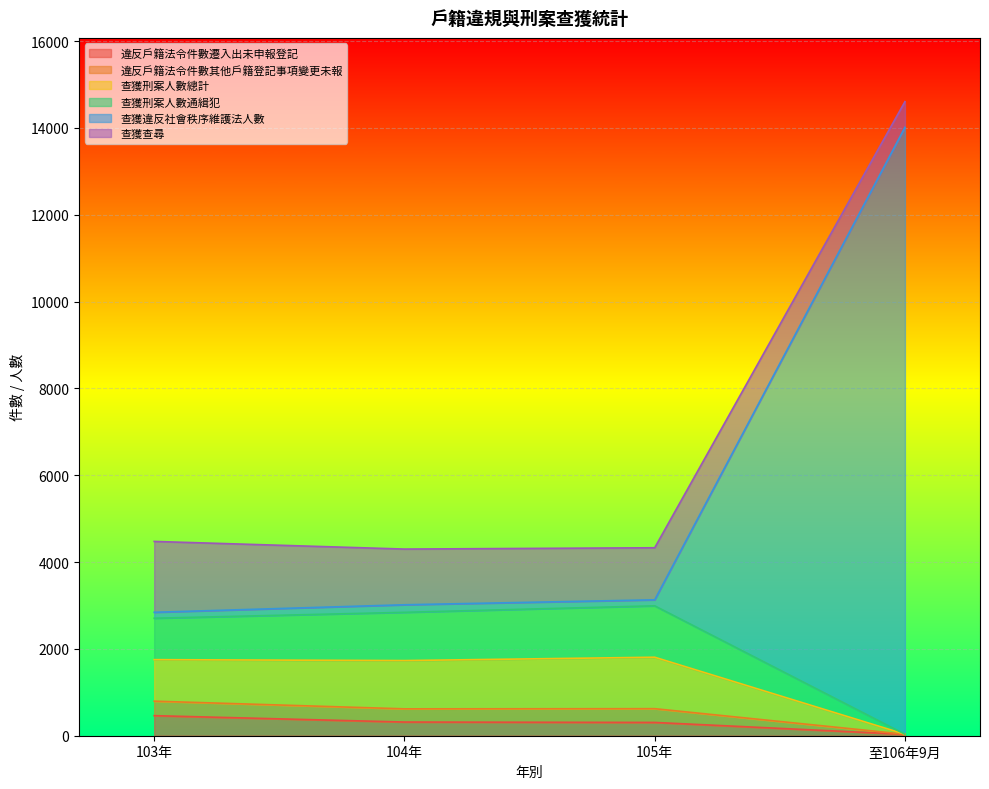

At which category is the sum across all series the highest?

至106年9月